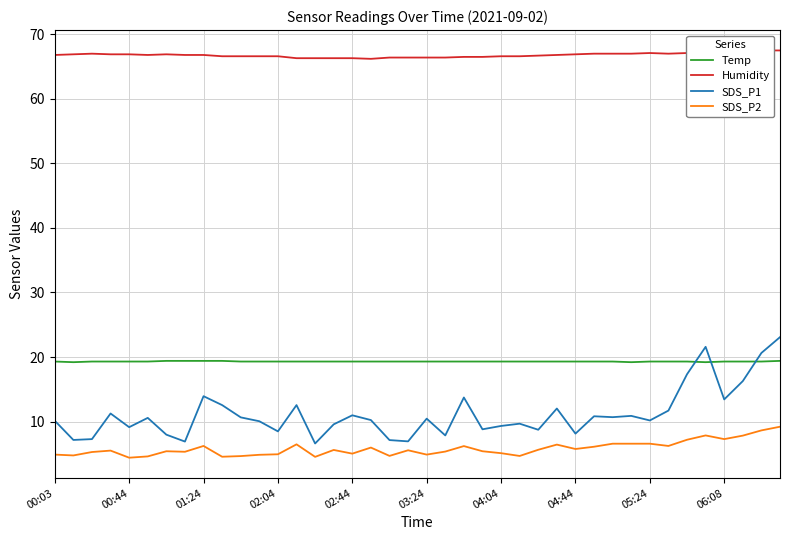

What is the minimum value for SDS_P1?

6.6